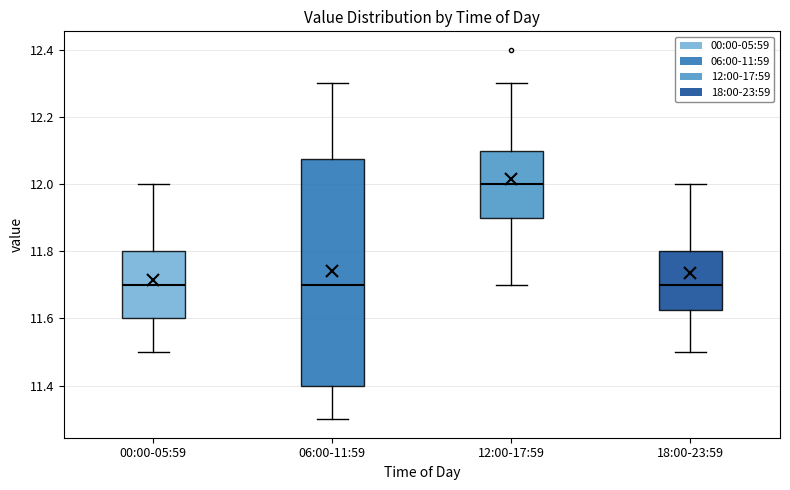

Comparing the boxes themselves (not the whiskers), which one is the tallest?

06:00-11:59